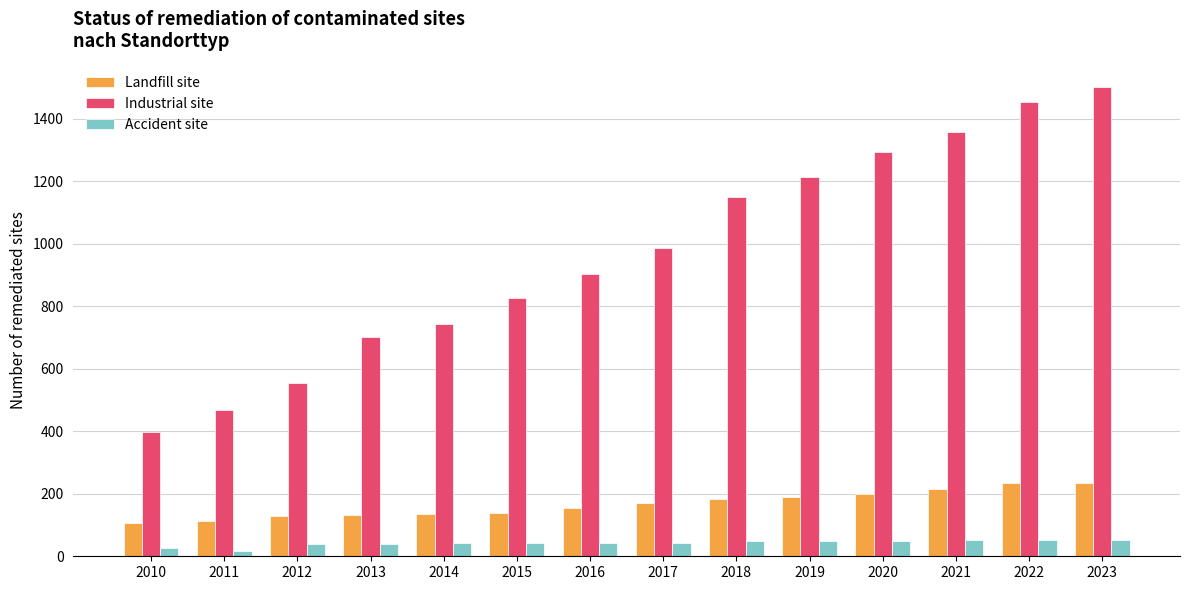

What is the spread (max minus min) of values at 2019?

1165